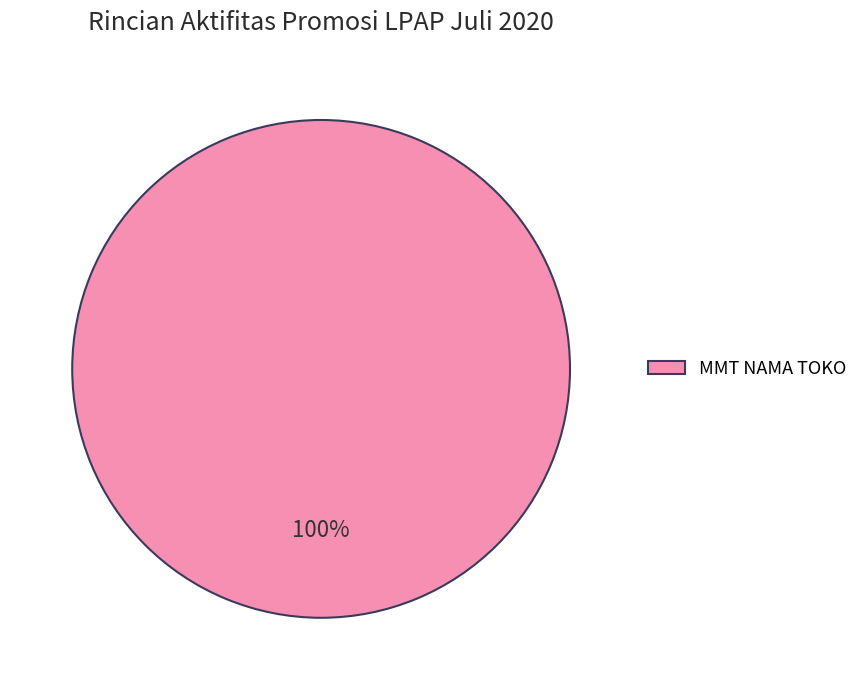

Is it true that MMT NAMA TOKO is 100% of the pie?

True